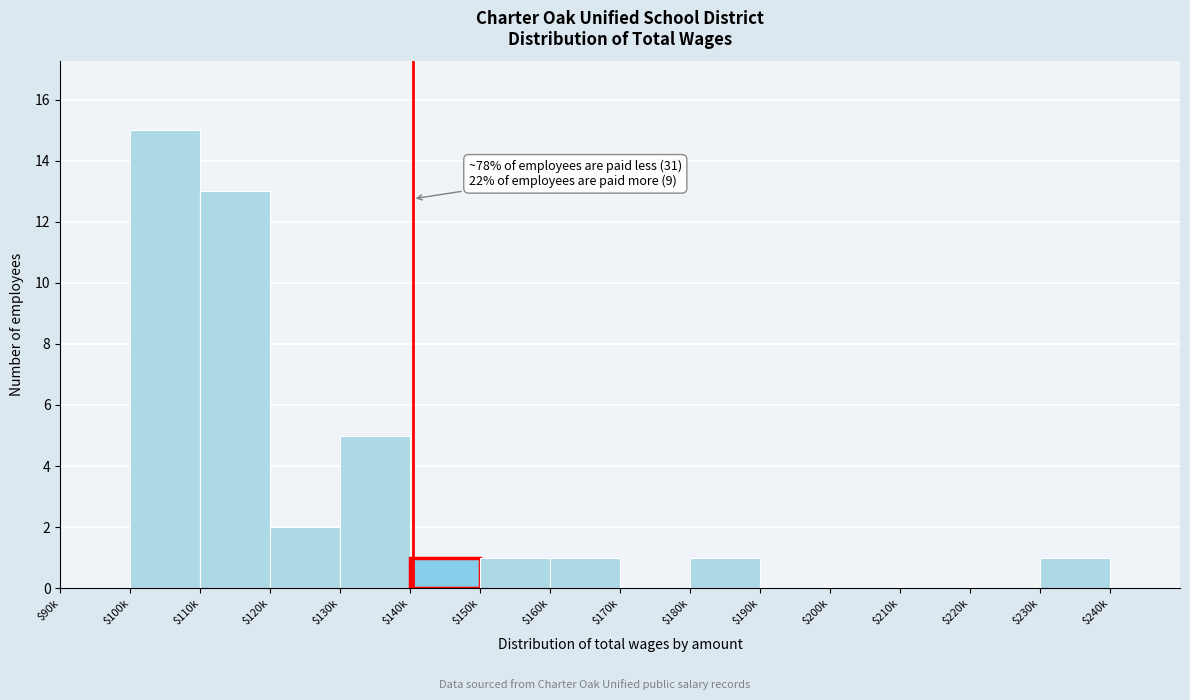

Is it true that the value at $100k is 25?

False